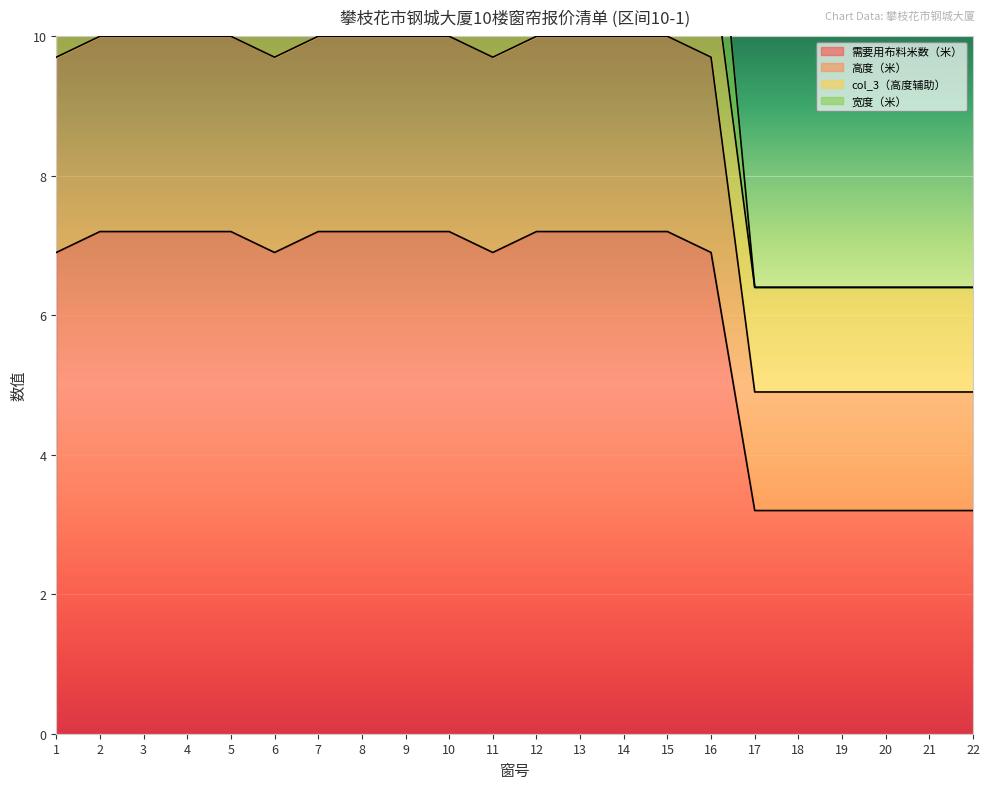

How many interior local valleys does the 高度（米） series have?

2